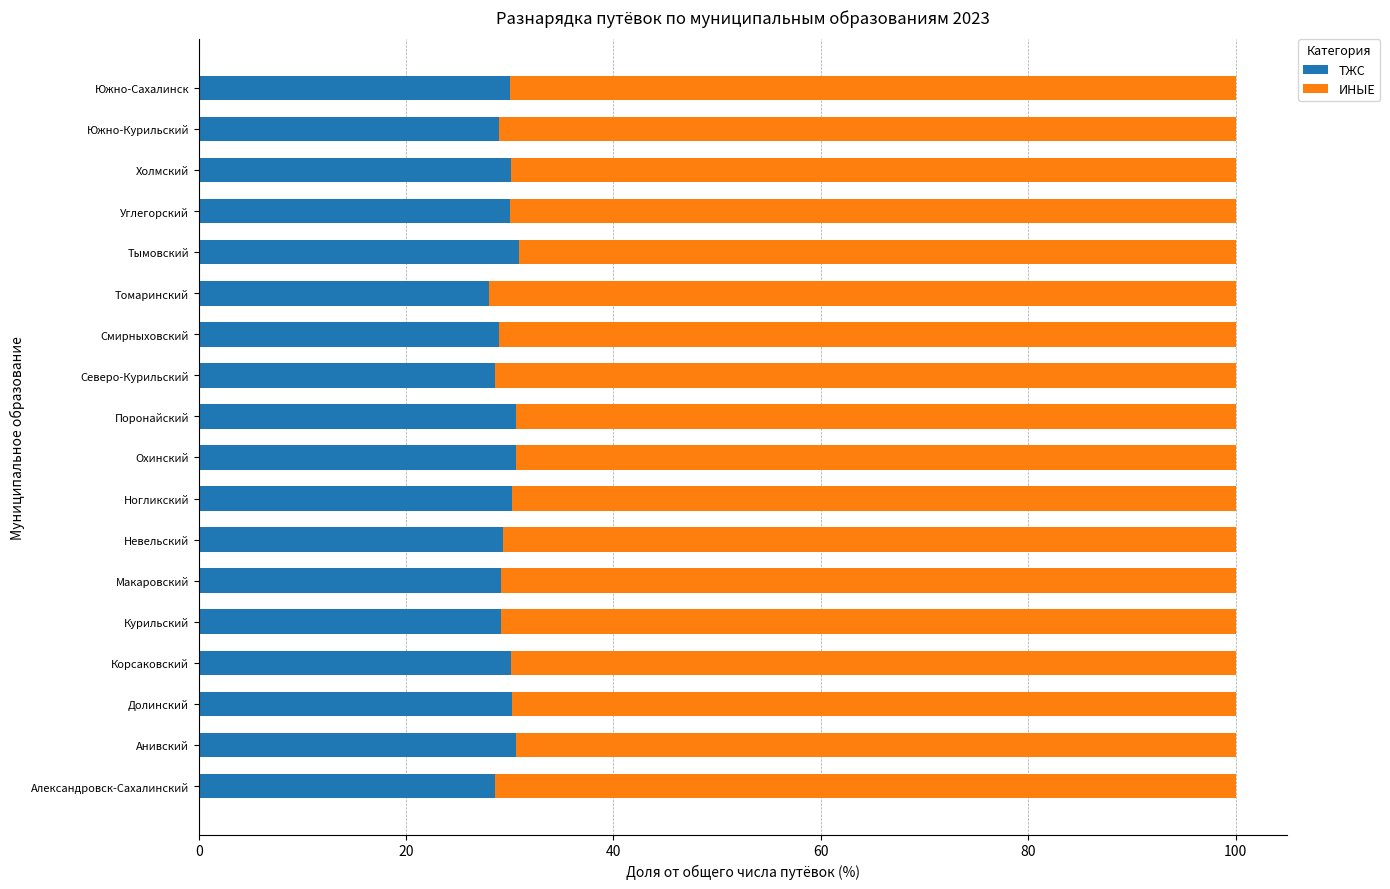

What is the maximum value for ТЖС?

30.9